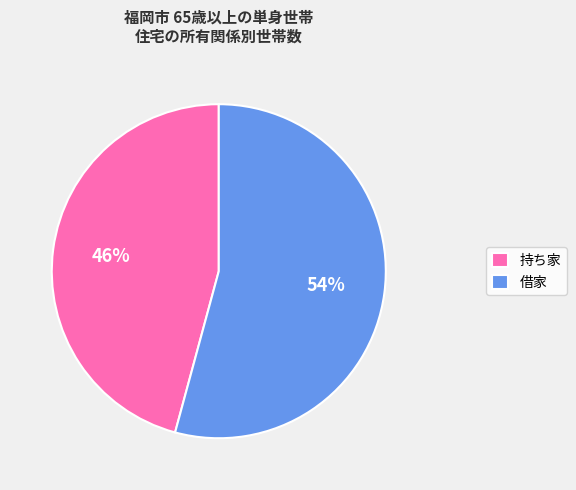

To the nearest percent, what is the average slice percentage?

50%